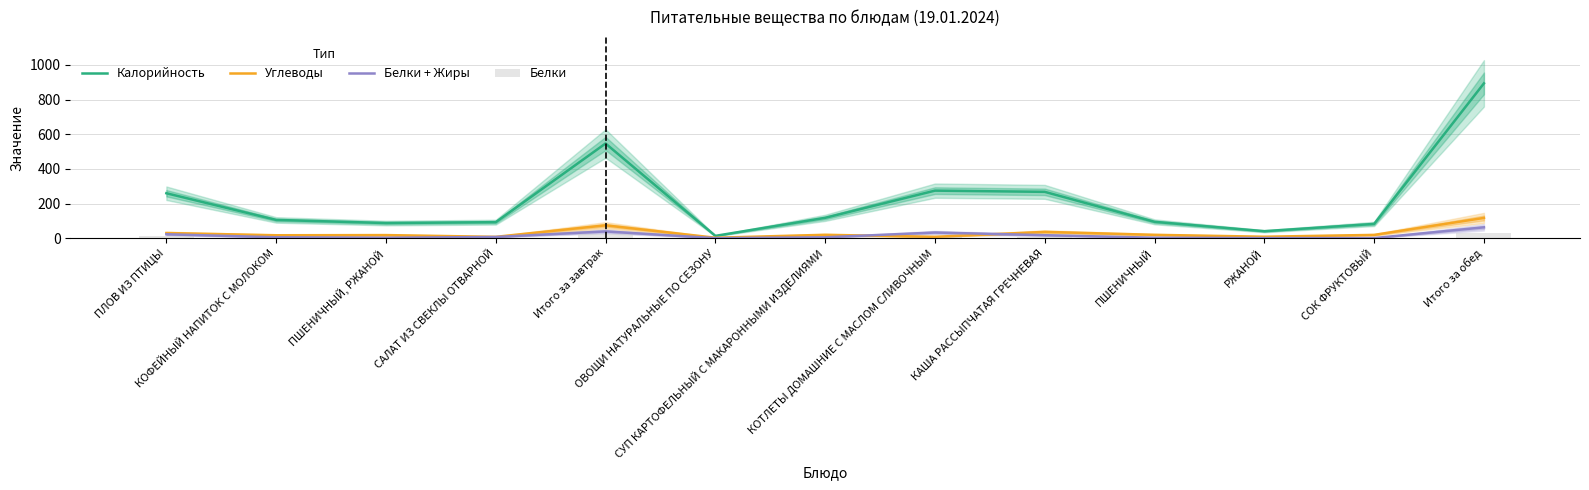

Reading left to right, transcribe all the data shown in this chart.

Калорийность: ПЛОВ ИЗ ПТИЦЫ=260.0	КОФЕЙНЫЙ НАПИТОК С МОЛОКОМ=106.0	ПШЕНИЧНЫЙ, РЖАНОЙ=88.0	САЛАТ ИЗ СВЕКЛЫ ОТВАРНОЙ=93.0	Итого за завтрак=547.0	ОВОЩИ НАТУРАЛЬНЫЕ ПО СЕЗОНУ=14.0	СУП КАРТОФЕЛЬНЫЙ С МАКАРОННЫМИ ИЗДЕЛИЯМИ=118.0	КОТЛЕТЫ ДОМАШНИЕ С МАСЛОМ СЛИВОЧНЫМ=275.0	КАША РАССЫПЧАТАЯ ГРЕЧНЕВАЯ=268.0	ПШЕНИЧНЫЙ=95.0	РЖАНОЙ=41.0	СОК ФРУКТОВЫЙ=83.0	Итого за обед=894.0
Углеводы: ПЛОВ ИЗ ПТИЦЫ=30.4	КОФЕЙНЫЙ НАПИТОК С МОЛОКОМ=17.5	ПШЕНИЧНЫЙ, РЖАНОЙ=18.5	САЛАТ ИЗ СВЕКЛЫ ОТВАРНОЙ=8.3	Итого за завтрак=74.7	ОВОЩИ НАТУРАЛЬНЫЕ ПО СЕЗОНУ=3.2	СУП КАРТОФЕЛЬНЫЙ С МАКАРОННЫМИ ИЗДЕЛИЯМИ=20.2	КОТЛЕТЫ ДОМАШНИЕ С МАСЛОМ СЛИВОЧНЫМ=8.5	КАША РАССЫПЧАТАЯ ГРЕЧНЕВАЯ=37.0	ПШЕНИЧНЫЙ=20.0	РЖАНОЙ=9.0	СОК ФРУКТОВЫЙ=19.6	Итого за обед=117.5
Белки + Жиры: ПЛОВ ИЗ ПТИЦЫ=23.3	КОФЕЙНЫЙ НАПИТОК С МОЛОКОМ=5.8	ПШЕНИЧНЫЙ, РЖАНОЙ=3.1	САЛАТ ИЗ СВЕКЛЫ ОТВАРНОЙ=7.5	Итого за завтрак=39.7	ОВОЩИ НАТУРАЛЬНЫЕ ПО СЕЗОНУ=0.8	СУП КАРТОФЕЛЬНЫЙ С МАКАРОННЫМИ ИЗДЕЛИЯМИ=5.7	КОТЛЕТЫ ДОМАШНИЕ С МАСЛОМ СЛИВОЧНЫМ=33.3	КАША РАССЫПЧАТАЯ ГРЕЧНЕВАЯ=17.9	ПШЕНИЧНЫЙ=3.2	РЖАНОЙ=1.2	СОК ФРУКТОВЫЙ=1.2	Итого за обед=63.3
Белки: ПЛОВ ИЗ ПТИЦЫ=14.4	КОФЕЙНЫЙ НАПИТОК С МОЛОКОМ=3.4	ПШЕНИЧНЫЙ, РЖАНОЙ=2.8	САЛАТ ИЗ СВЕКЛЫ ОТВАРНОЙ=1.4	Итого за завтрак=22.0	ОВОЩИ НАТУРАЛЬНЫЕ ПО СЕЗОНУ=0.7	СУП КАРТОФЕЛЬНЫЙ С МАКАРОННЫМИ ИЗДЕЛИЯМИ=2.8	КОТЛЕТЫ ДОМАШНИЕ С МАСЛОМ СЛИВОЧНЫМ=11.8	КАША РАССЫПЧАТАЯ ГРЕЧНЕВАЯ=8.2	ПШЕНИЧНЫЙ=3.0	РЖАНОЙ=1.0	СОК ФРУКТОВЫЙ=1.0	Итого за обед=28.5